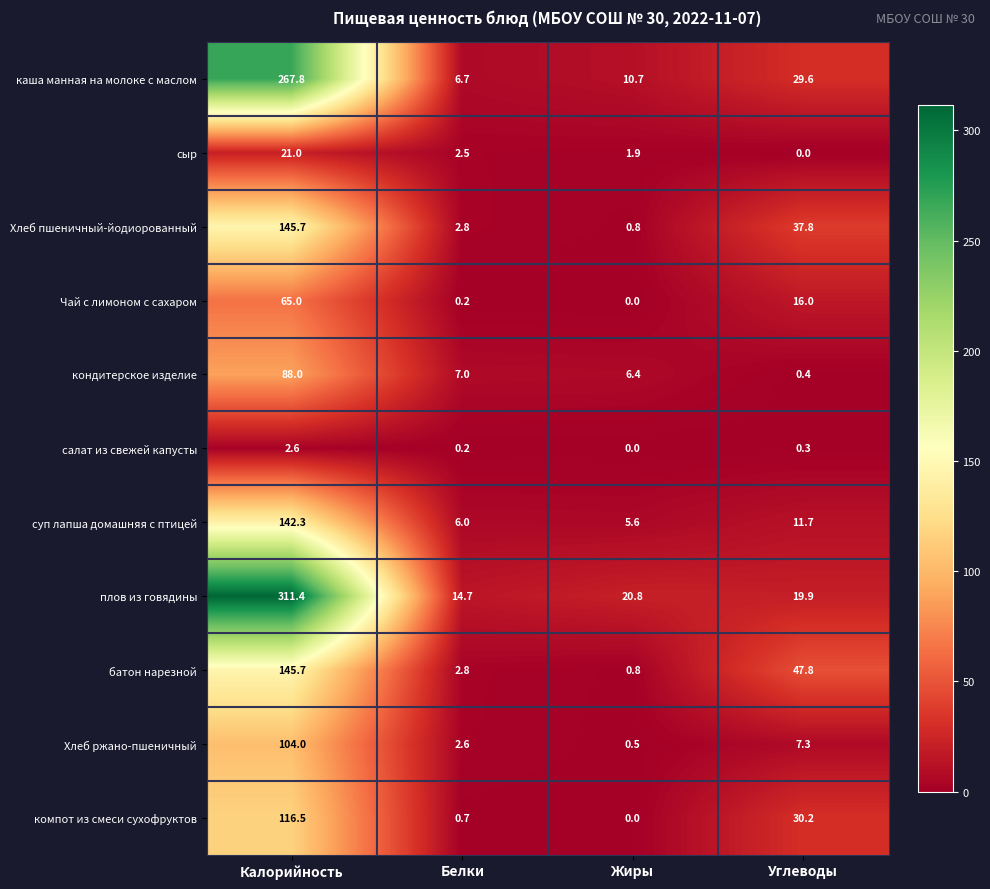

At which label is сыр closest to 10?

Белки